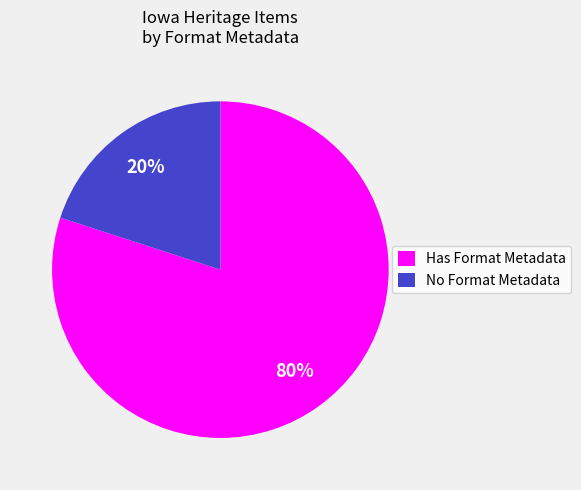

Is the sum of Has Format Metadata and No Format Metadata greater than half?

Yes